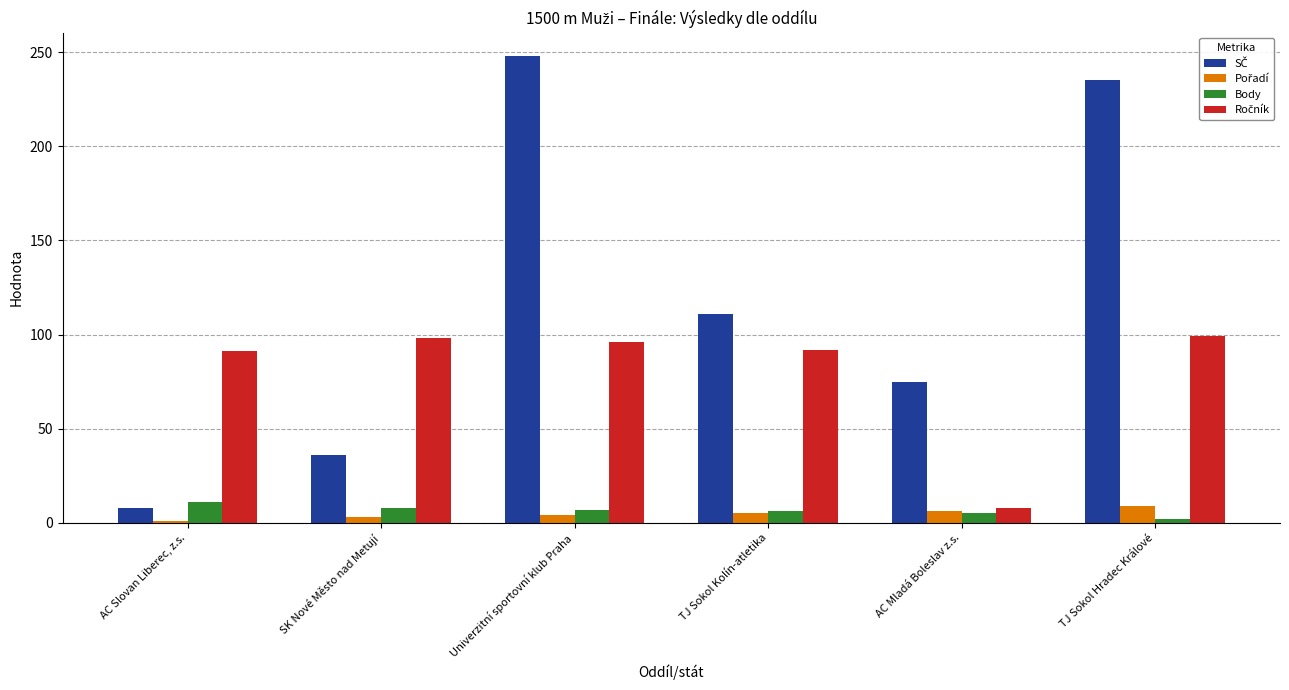

What is the difference between the maximum and minimum values in the Body series?

9